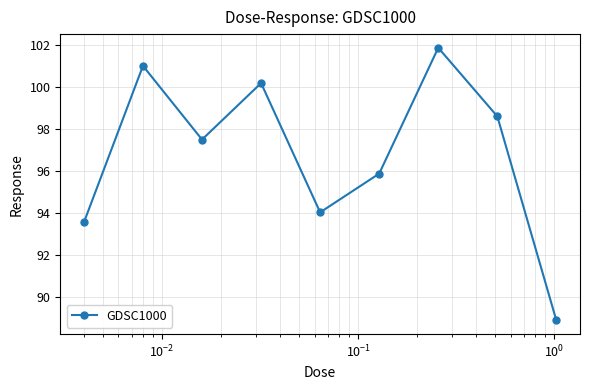

Reading left to right, extract all data points from this chart.

93.6	101.0	97.5	100.2	94.0	95.9	101.9	98.6	88.9